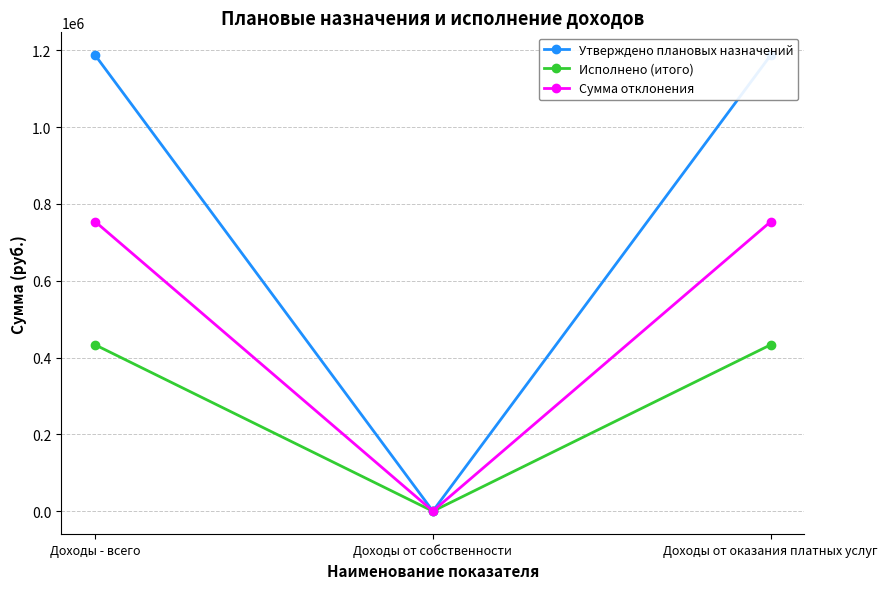

Which series has the largest range (max minus min)?

Утверждено плановых назначений